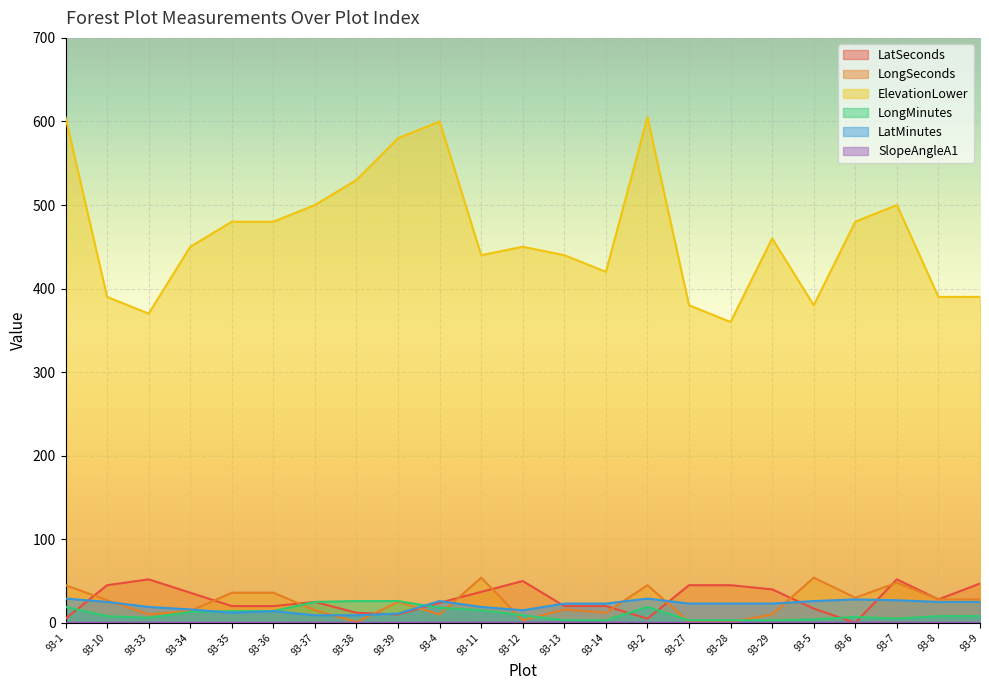

How many values in the LongMinutes series are below 8?

9